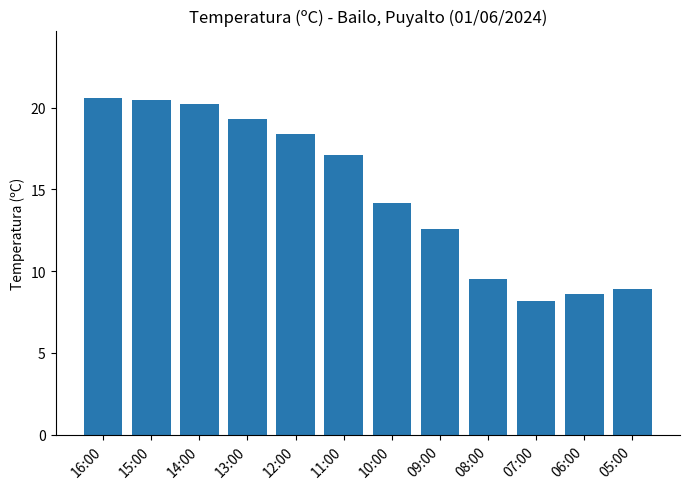

The chart shows a value of 3.4 at 05:00. True or false?

False